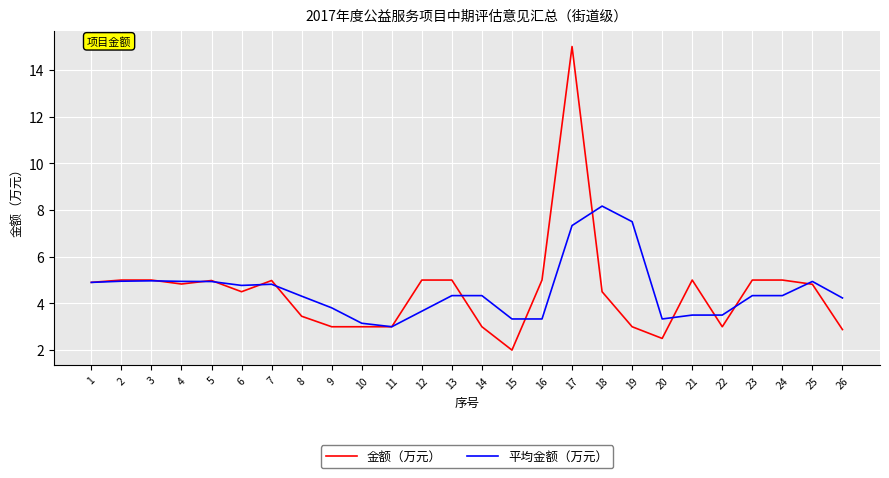

What is the difference between the 平均金额（万元） values at 20 and 3?

1.6